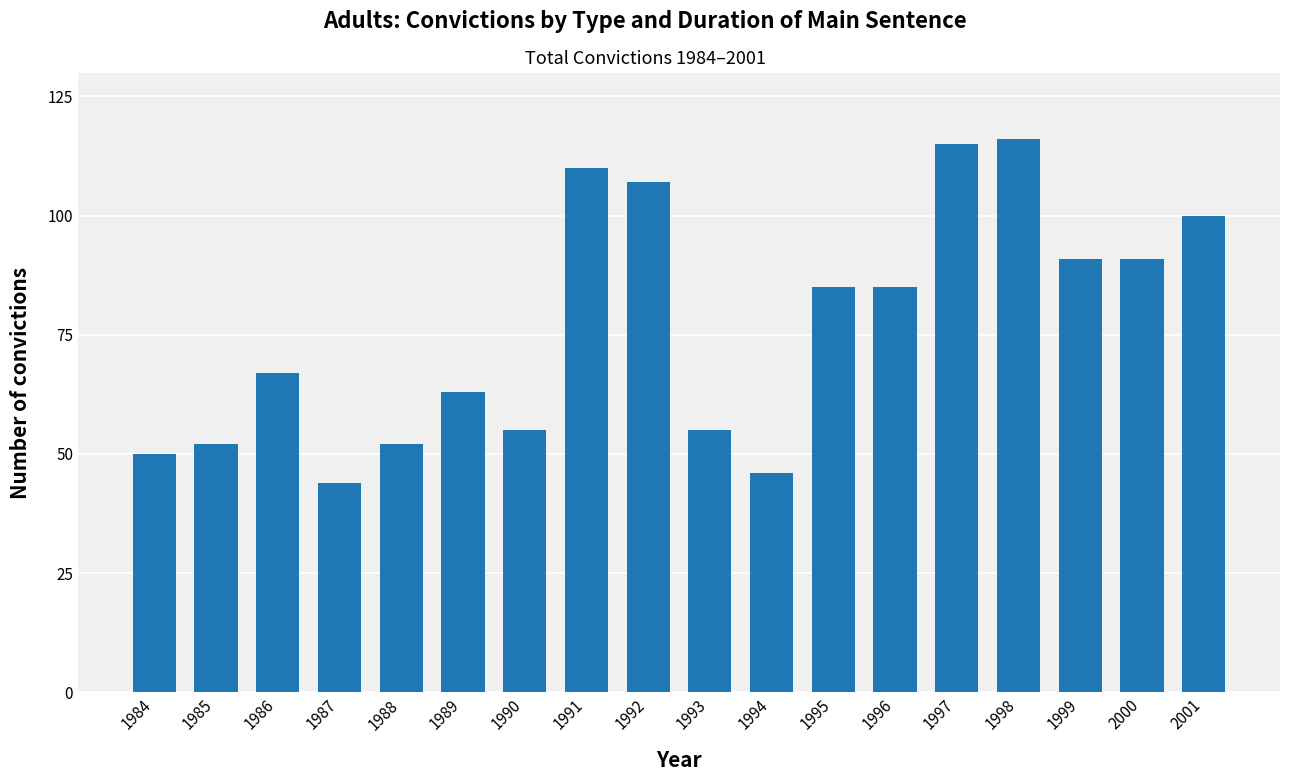

Which category has the lowest value across all series?

1987